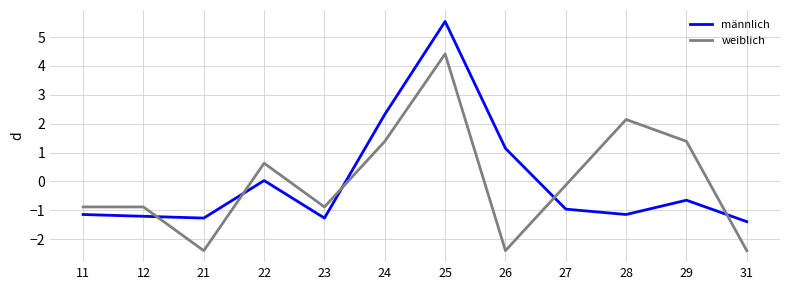

The value of männlich at 31 is -0.9. True or false?

False